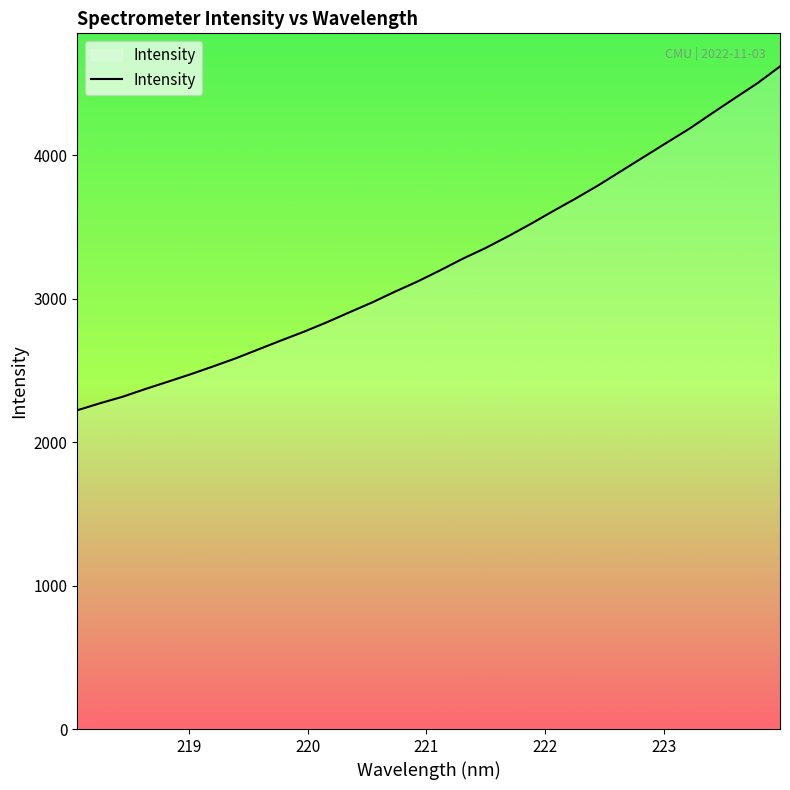

What is the greatest value displayed?

4618.8